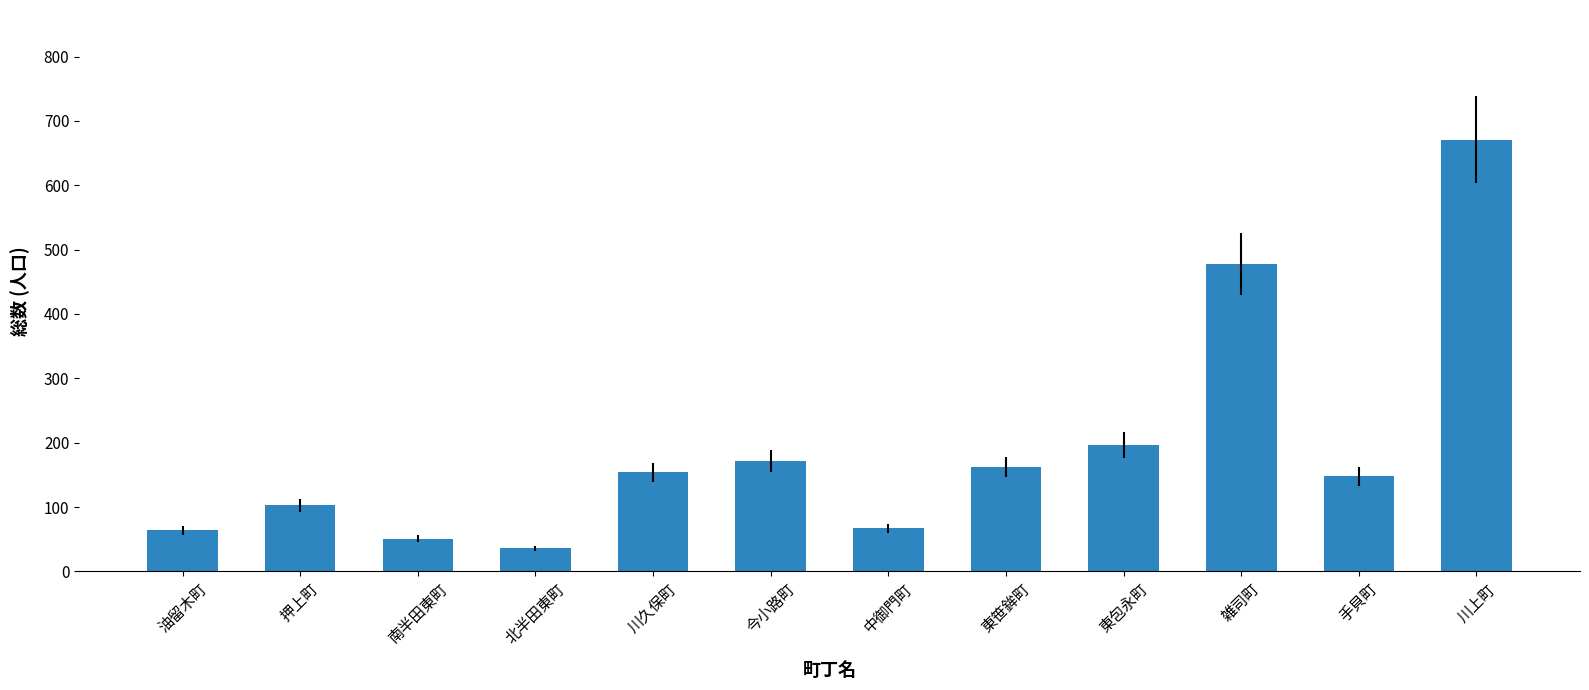

Does the chart contain any negative values?

No